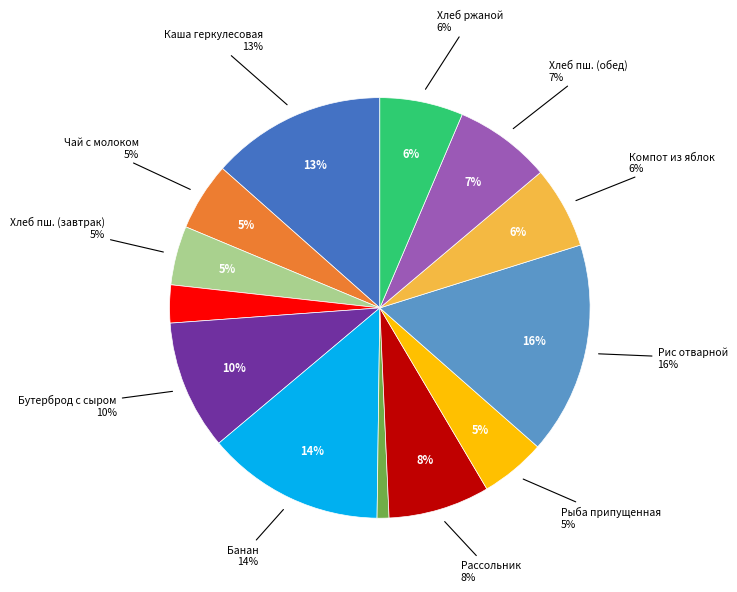

The Бутерброд с сыром slice represents 10% of the pie. True or false?

True